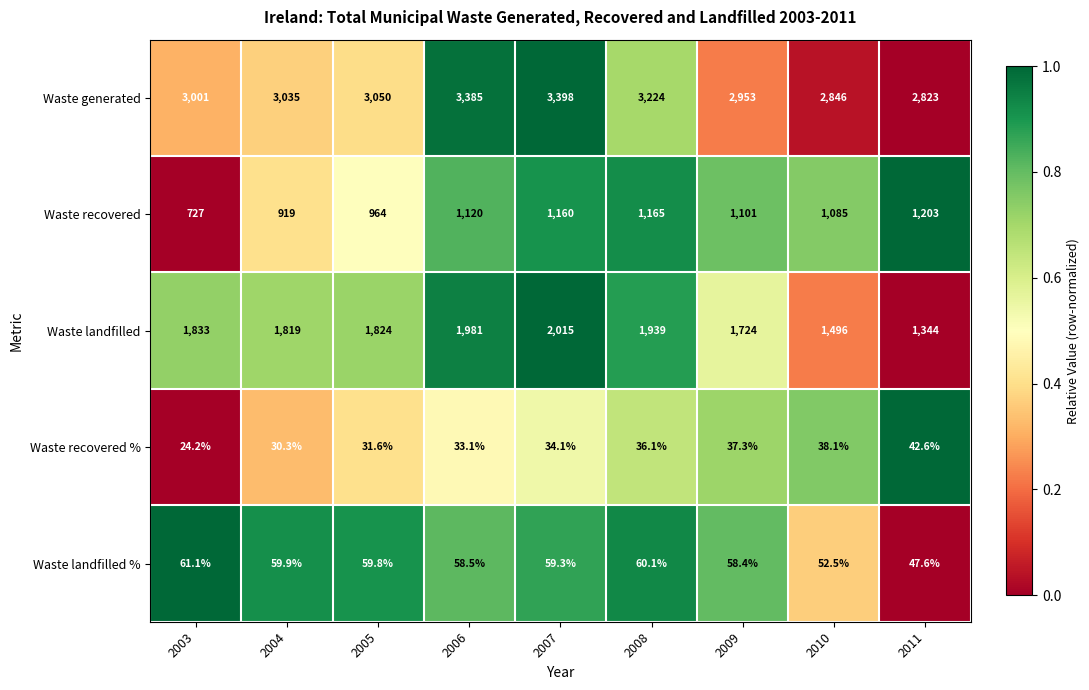

Which series has the largest total across all categories?

Waste generated